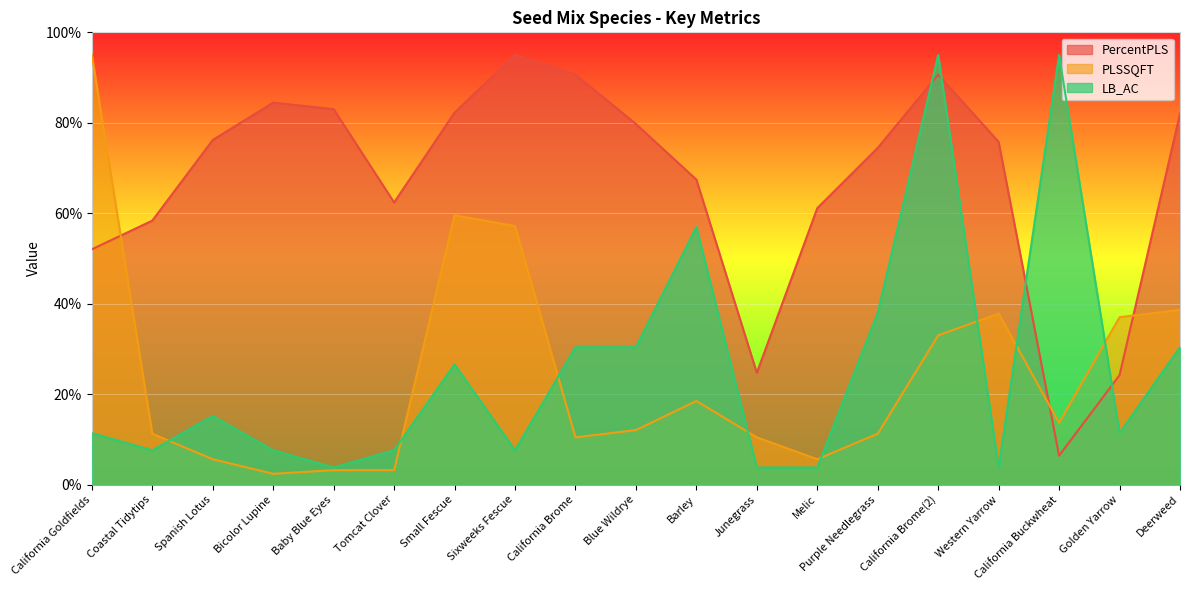

What is the difference between the PercentPLS values at Coastal Tidytips and California Buckwheat?

52.0